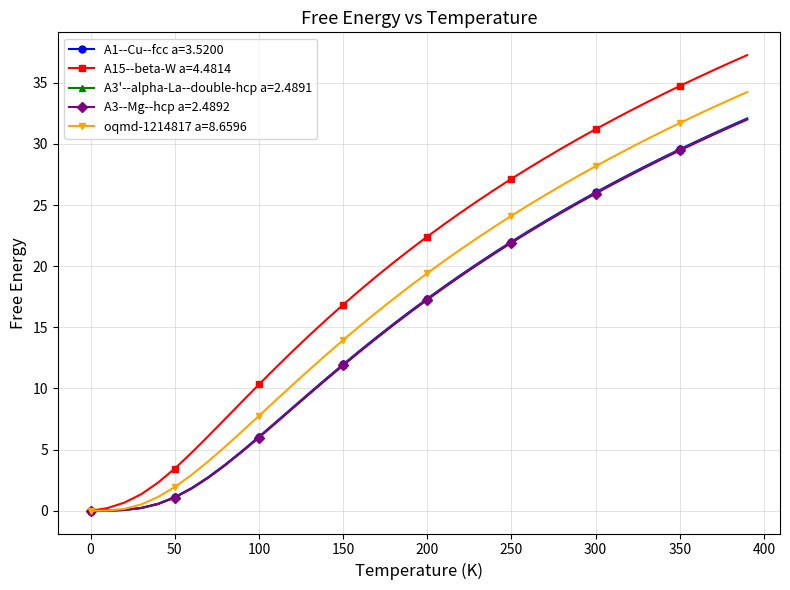

Which series has the largest total across all categories?

A15--beta-W a=4.4814